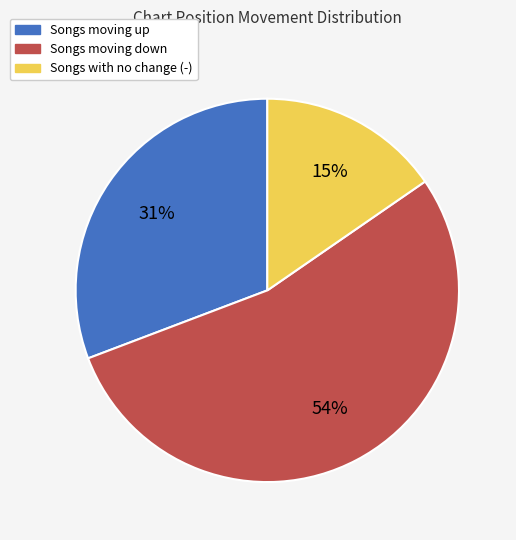

Combined, do Songs with no change (-) and Songs moving down account for over 50%?

Yes